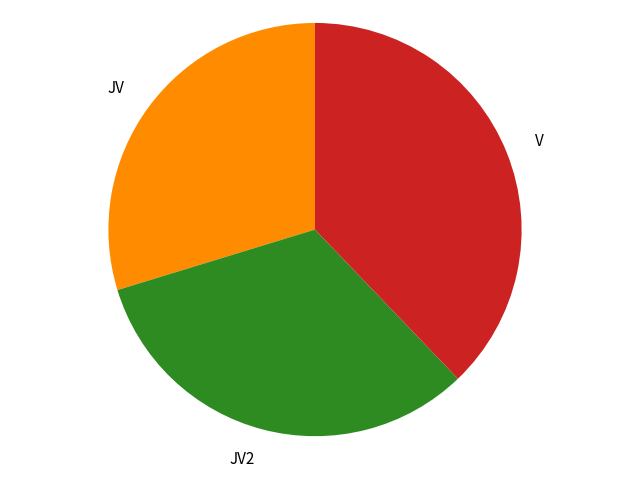

Is it true that JV is 30% of the pie?

True